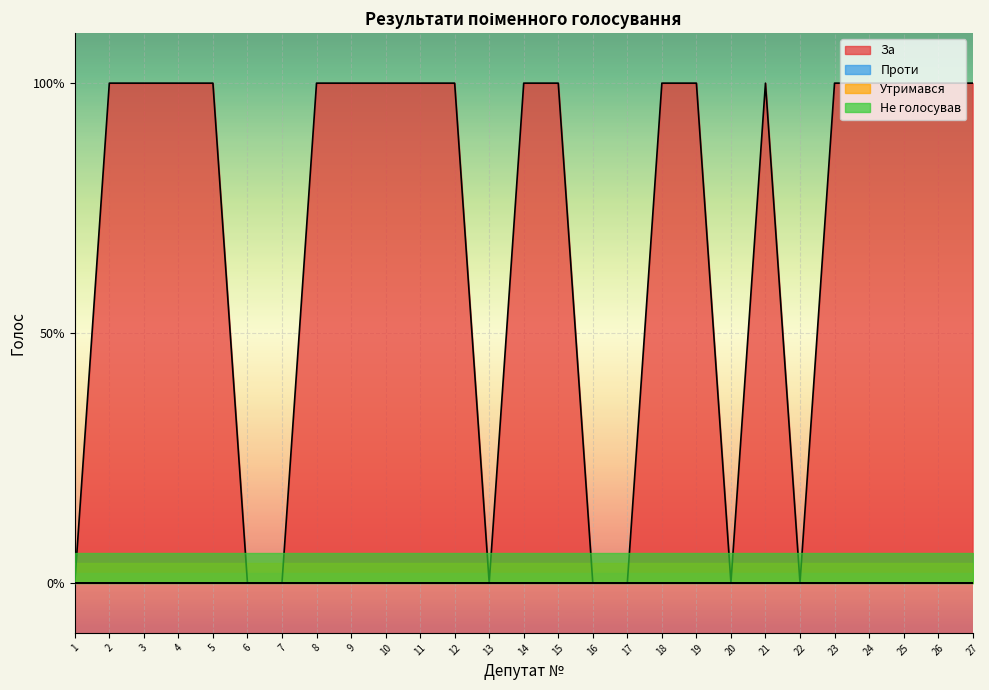

List the labels in order of Не голосував value, largest first.

1, 2, 3, 4, 5, 6, 7, 8, 9, 10, 11, 12, 13, 14, 15, 16, 17, 18, 19, 20, 21, 22, 23, 24, 25, 26, 27